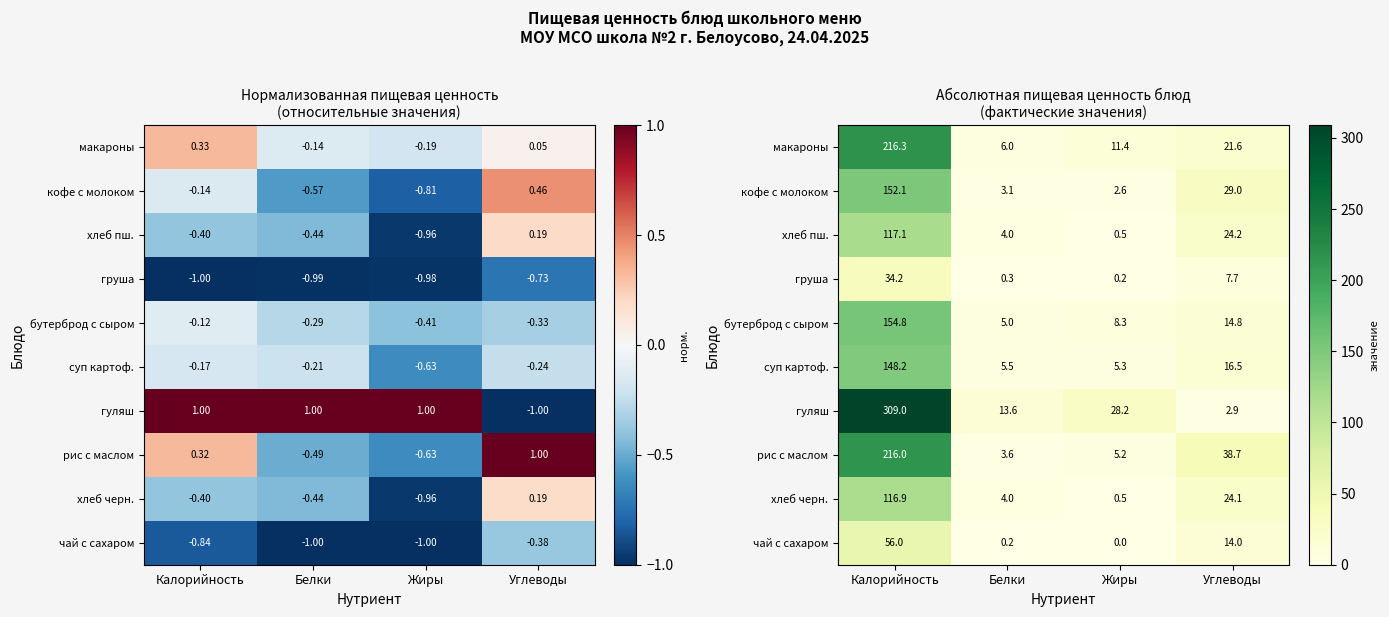

What is the sum of all чай с сахаром values?

70.2